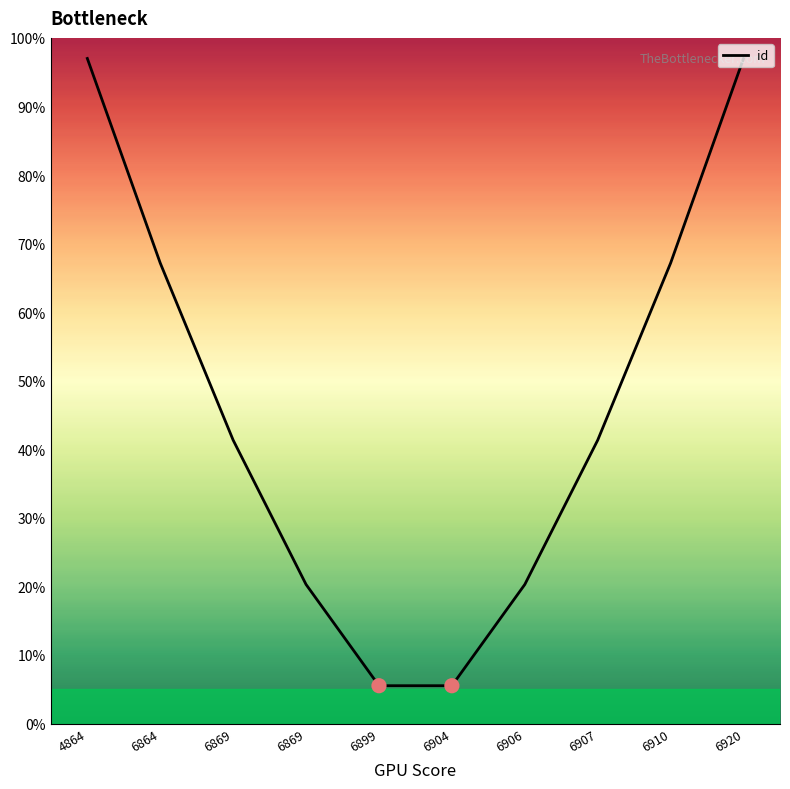

How many lines are shown in the chart?

1